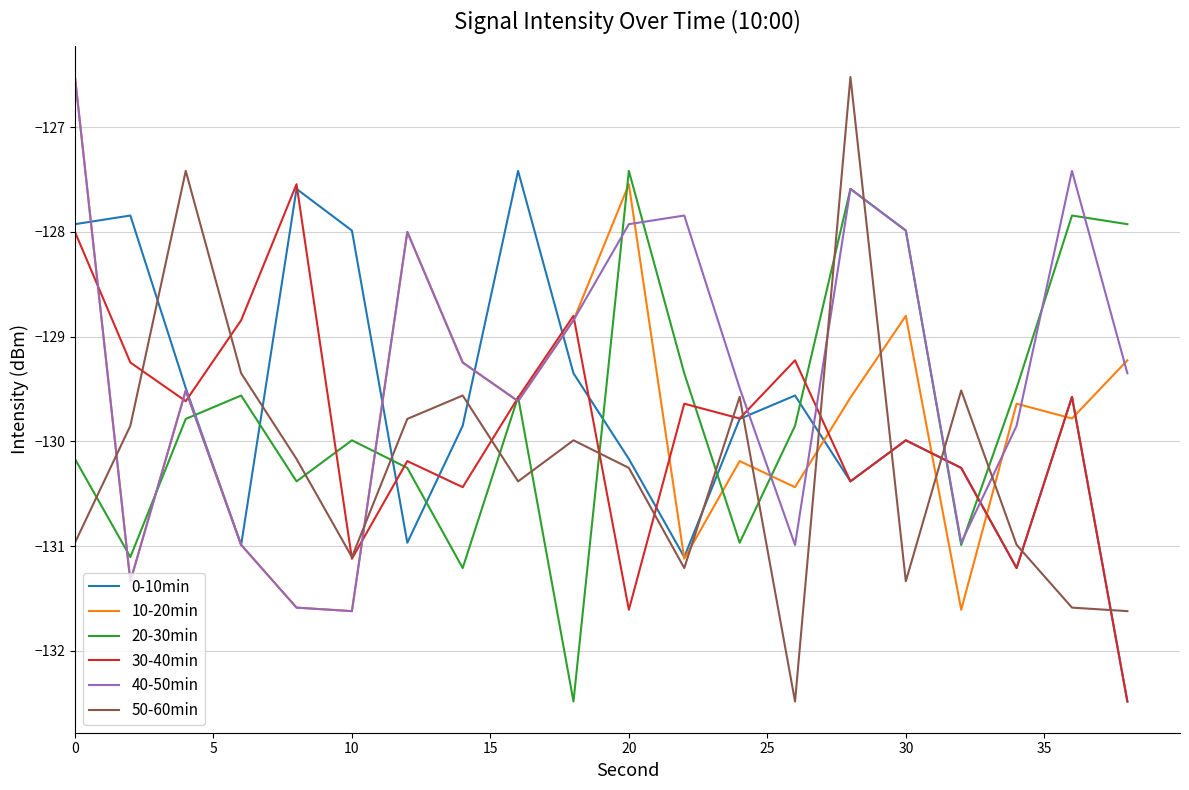

Which series has the widest spread of values?

50-60min